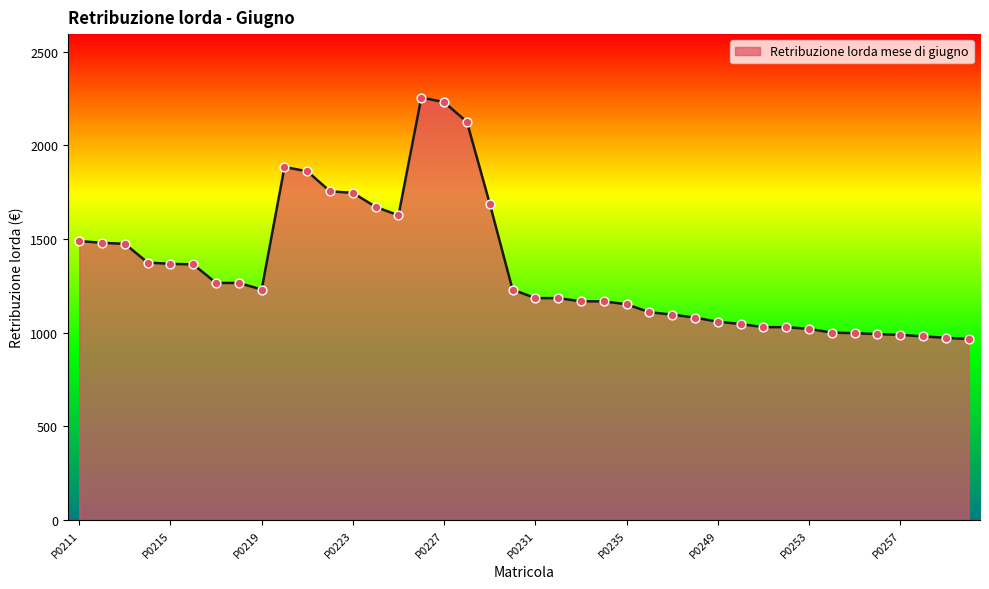

What is the greatest value displayed?

2256